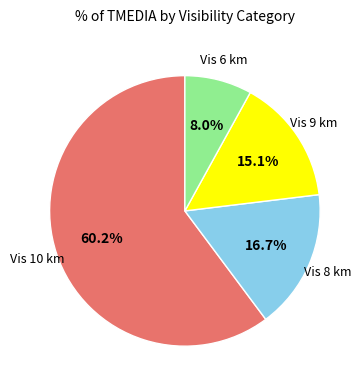

Is there a majority slice in this chart?

Yes